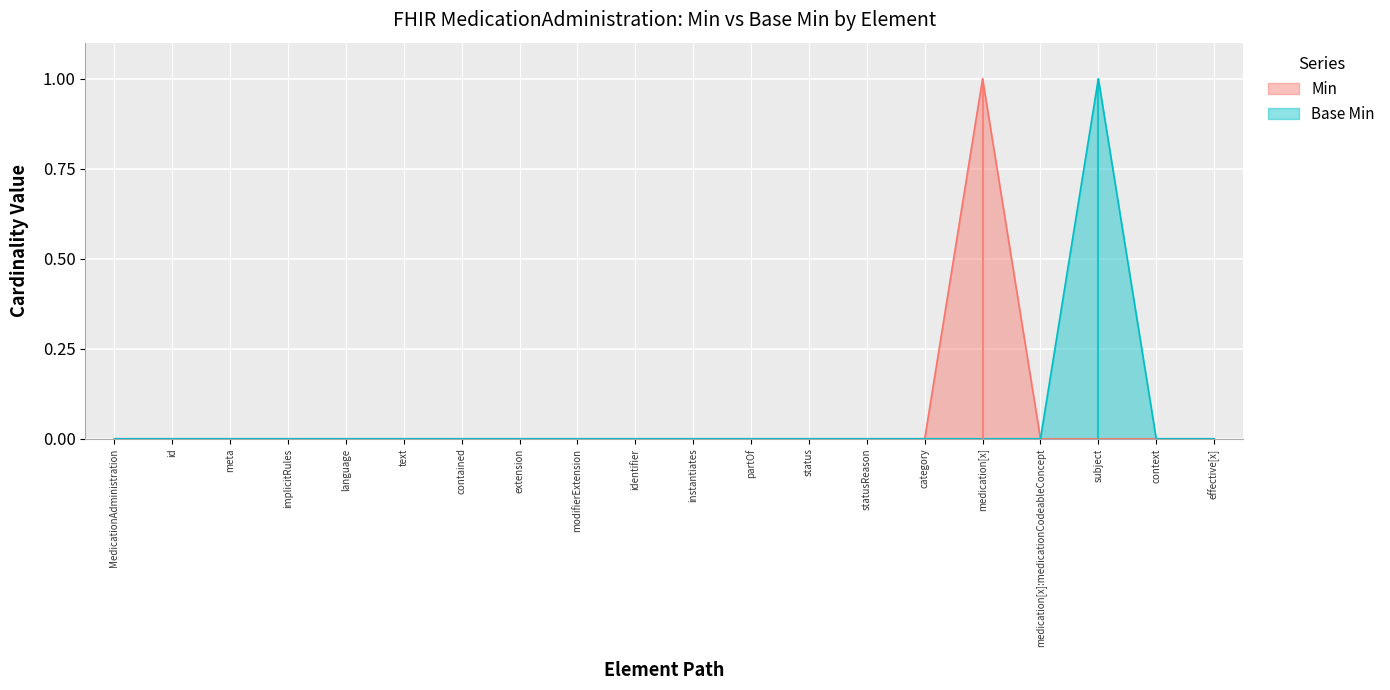

At which label does Min reach its peak?

medication[x]